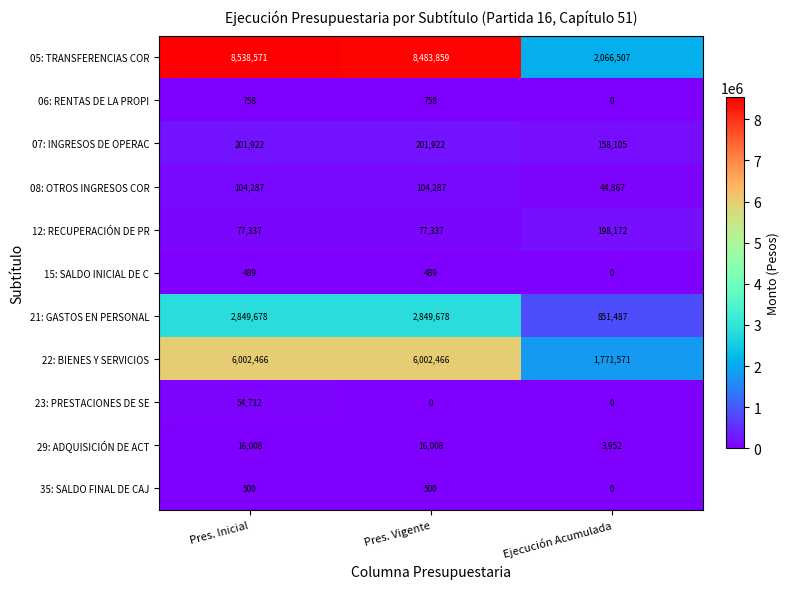

The 21: GASTOS EN PERSONAL series shows 1496850 at Pres. Vigente. True or false?

False